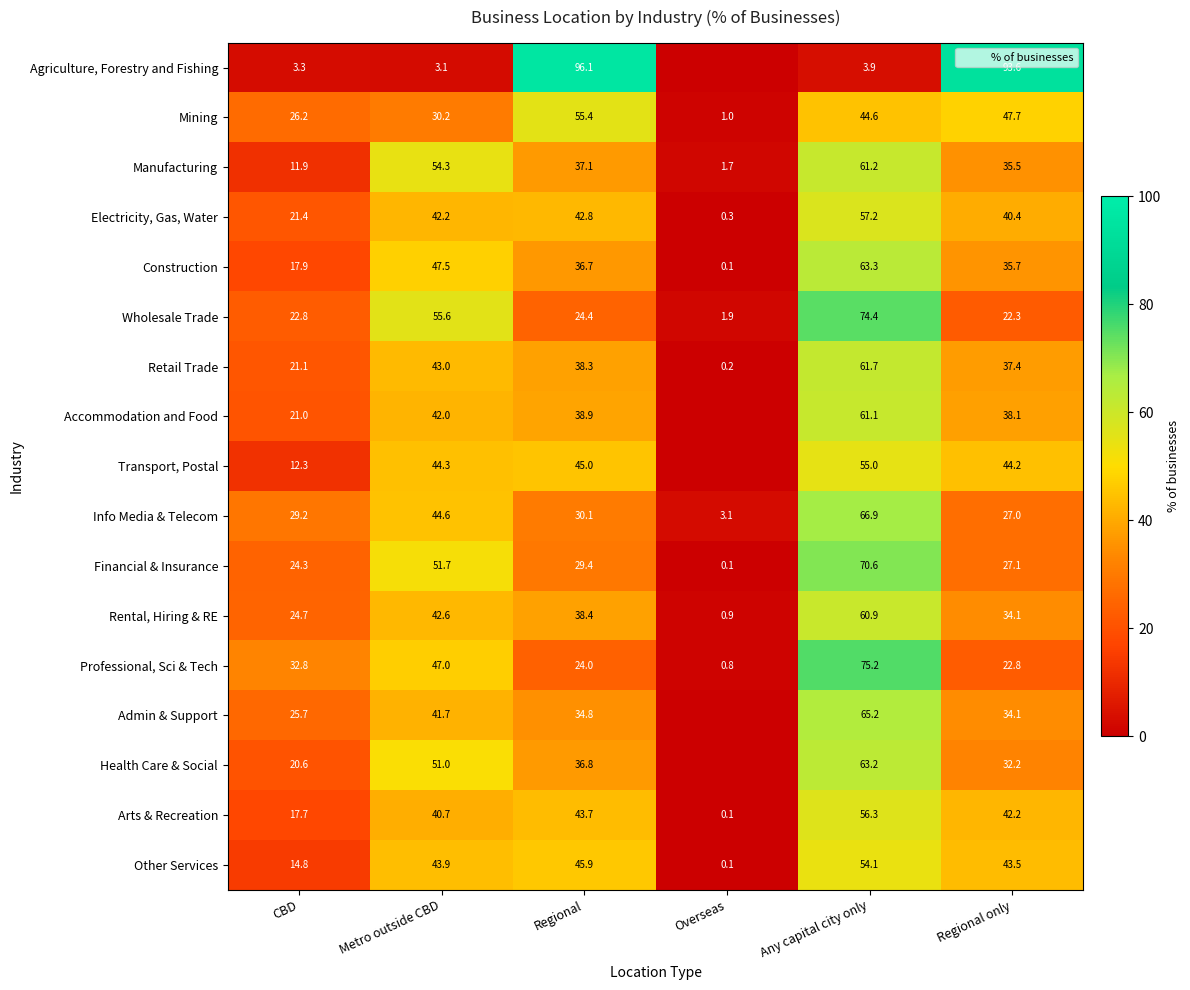

Which has a higher value, CBD or Regional?

Regional